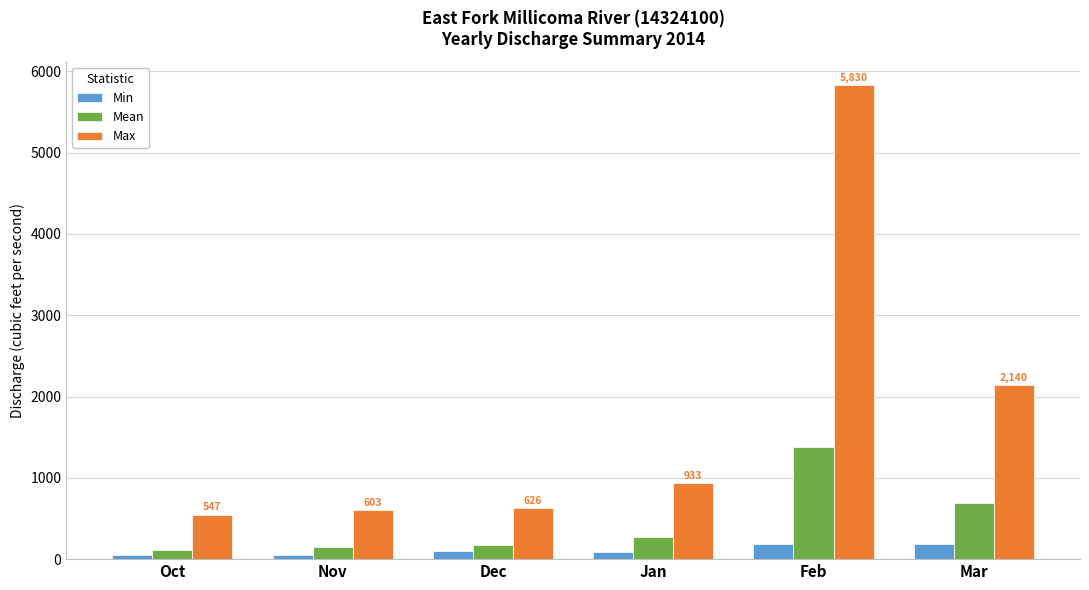

At which label does Mean reach its peak?

Feb